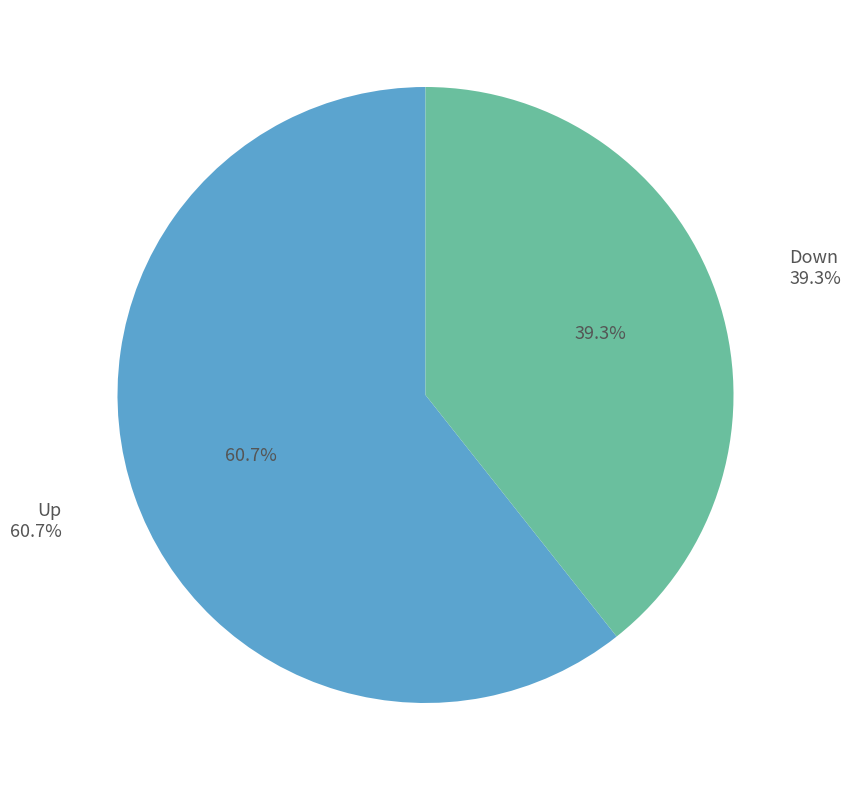

How many segments does this pie chart have?

2